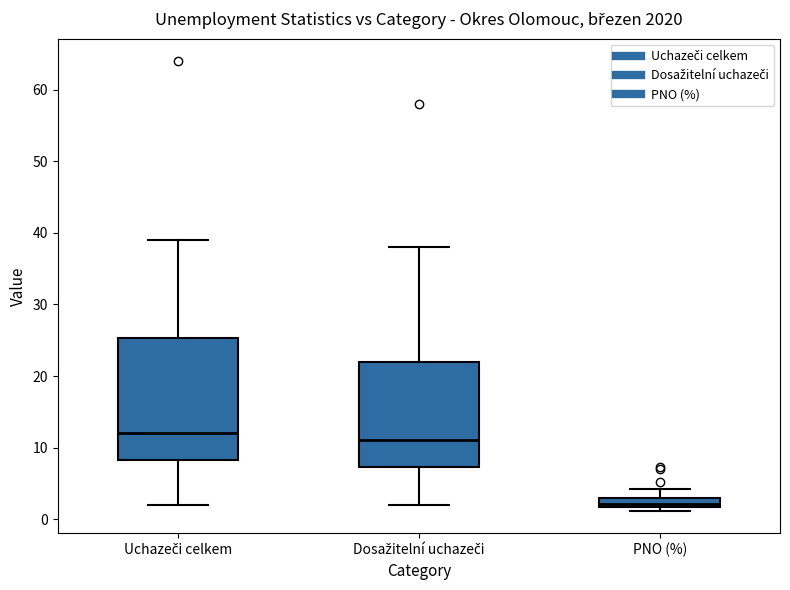

Where is the upper edge of the box for Dosažitelní uchazeči on the y-axis? The values are not printed on the chart, so give them approximately, as read against the axis.

22